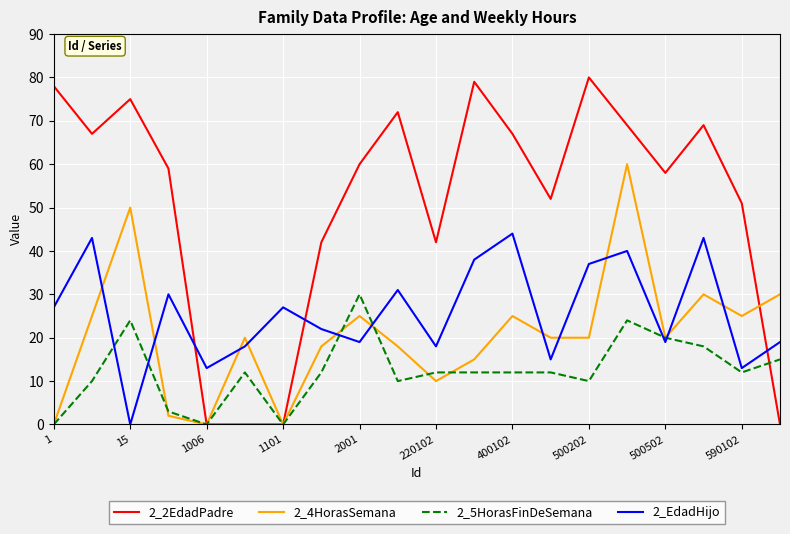

Which series has the widest spread of values?

2_2EdadPadre